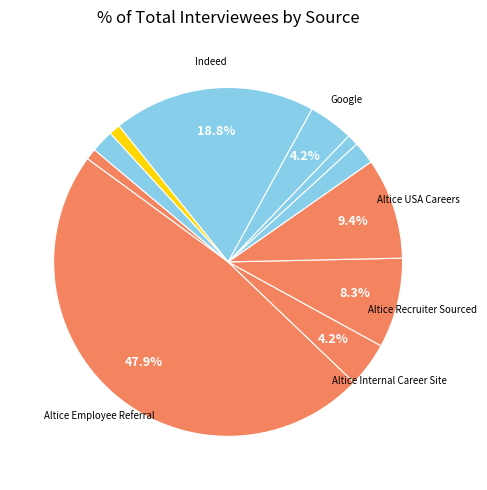

How many slices are in this pie chart?

11